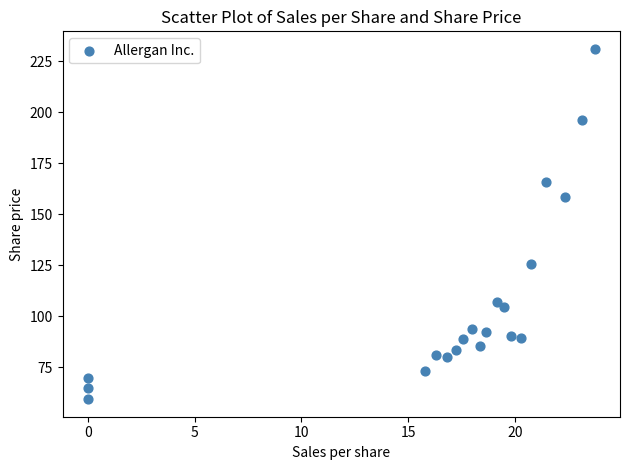

What is the range of X values (max minus min)?

23.7